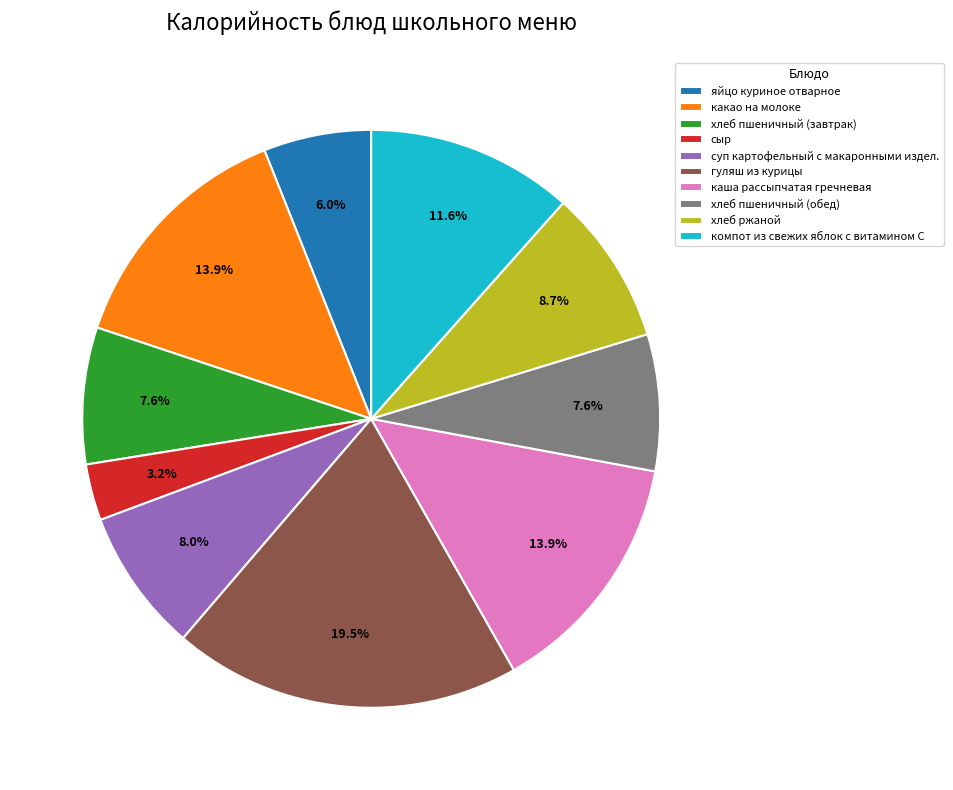

To the nearest percent, what percentage of the pie is компот из свежих яблок с витамином С?

12%